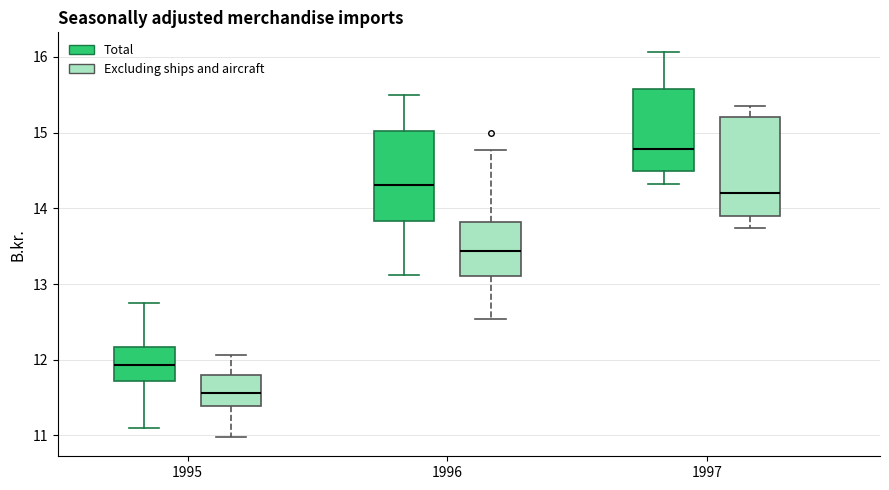

Reading left to right, transcribe this box plot: for each box, give where its median line is, the range the box spans, and where its two whiskers end, as read against the y-axis. The values are not printed on the chart, so give them approximately, as read against the axis.

1995 (Total): median 11.9, box 11.7 to 12.2, whiskers 11.1 to 12.8
1995 (Excluding ships and aircraft): median 11.6, box 11.4 to 11.8, whiskers 11.0 to 12.1
1996 (Total): median 14.3, box 13.8 to 15.0, whiskers 13.1 to 15.5
1996 (Excluding ships and aircraft): median 13.4, box 13.1 to 13.8, whiskers 12.5 to 14.8
1997 (Total): median 14.8, box 14.5 to 15.6, whiskers 14.3 to 16.1
1997 (Excluding ships and aircraft): median 14.2, box 13.9 to 15.2, whiskers 13.7 to 15.4